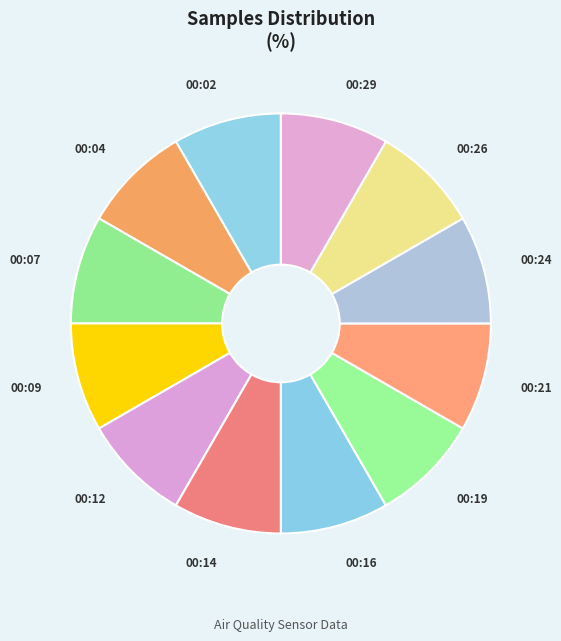

How many slices are in this pie chart?

12